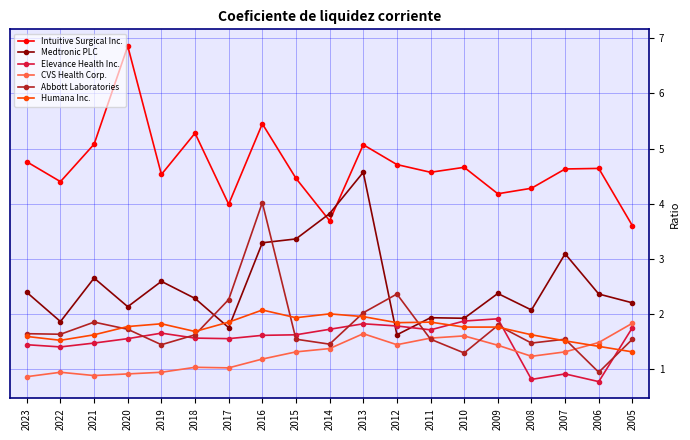

What is the sum of all Humana Inc. values?

32.9